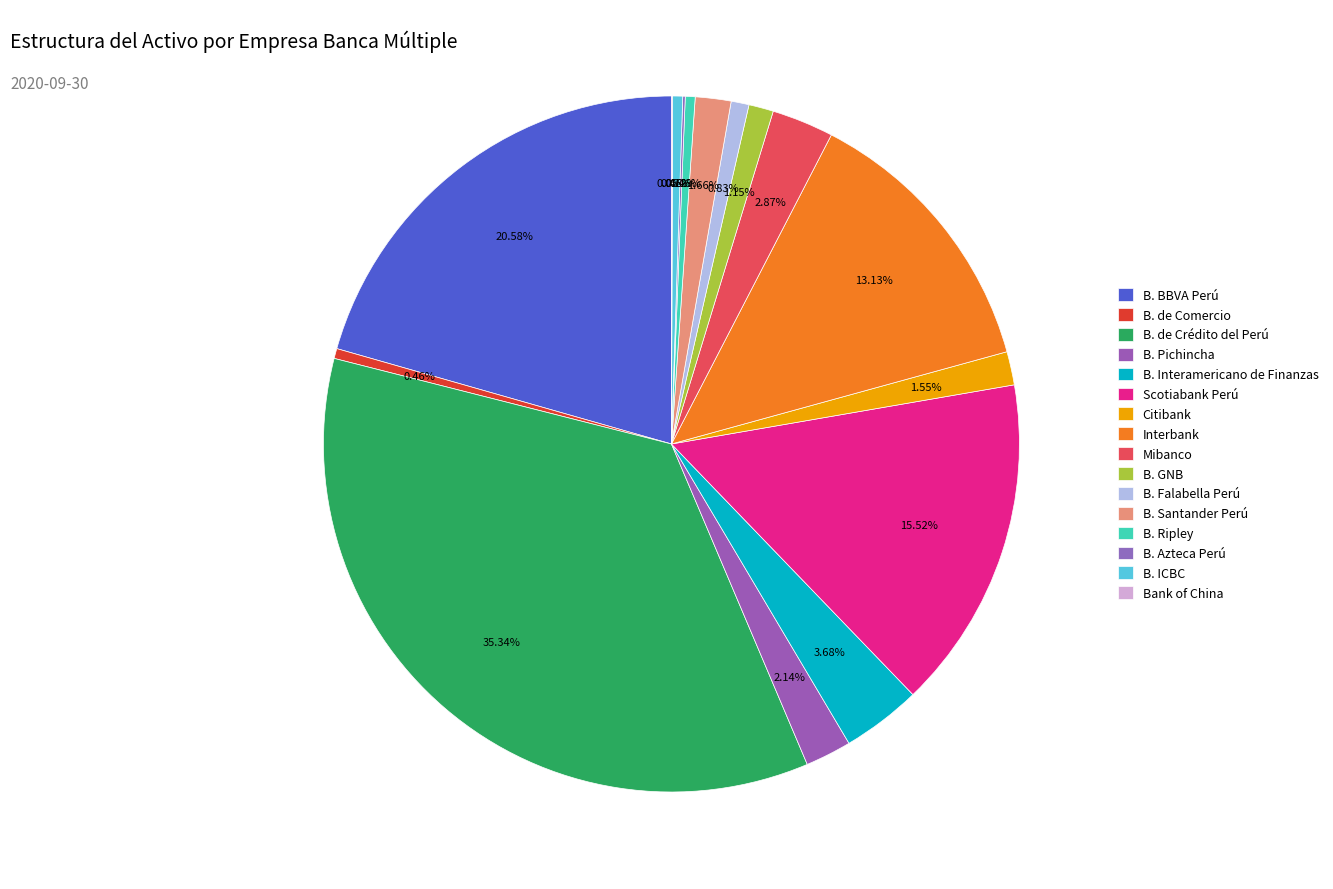

The B. de Crédito del Perú slice represents 43% of the pie. True or false?

False